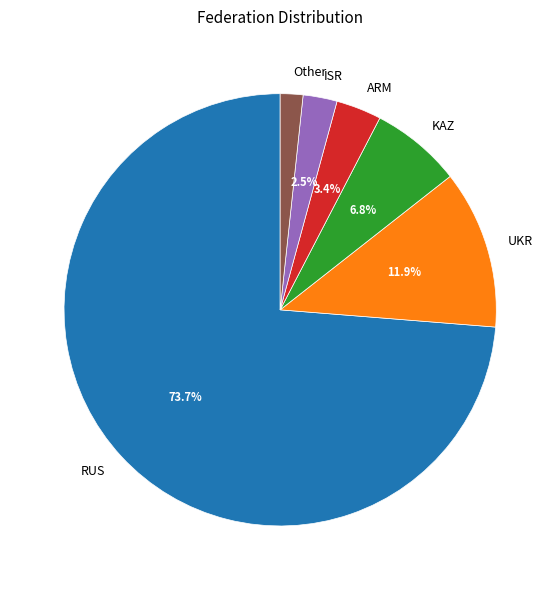

What is the largest slice in the pie chart?

RUS